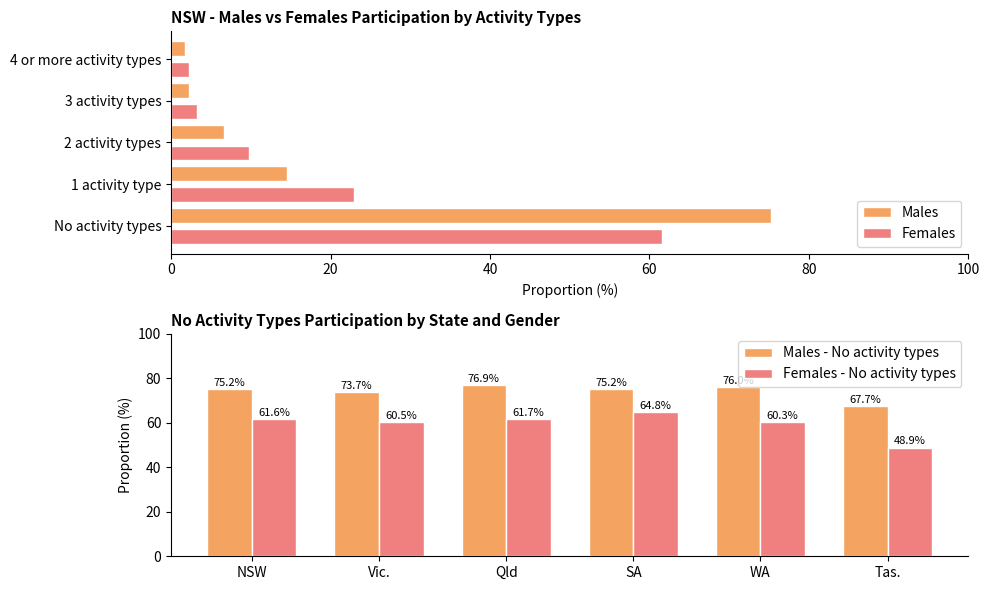

List the series in order of their peak value, lowest first.

Females - No activity types, Males - No activity types